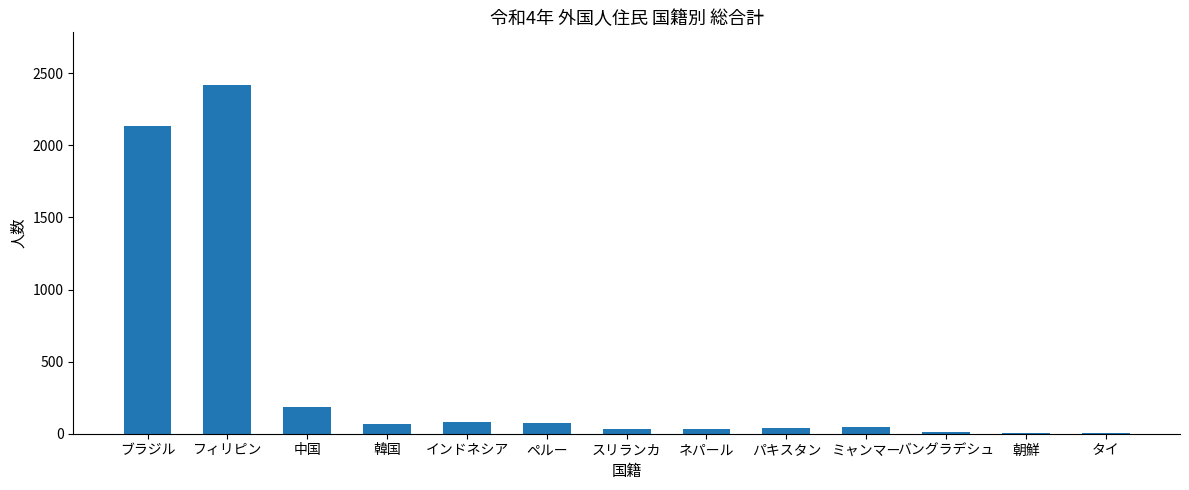

Which label corresponds to the largest value in the chart?

フィリピン